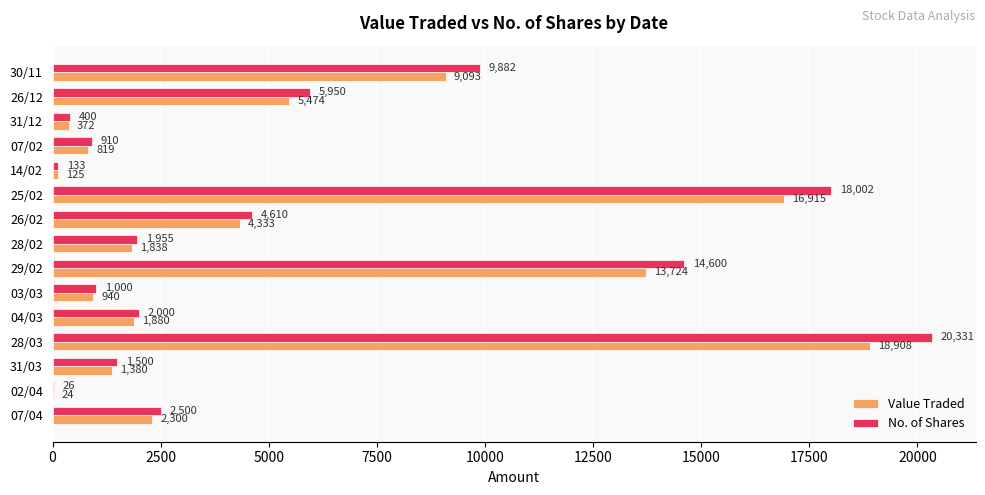

The value of Value Traded at 30/11 is 15086. True or false?

False